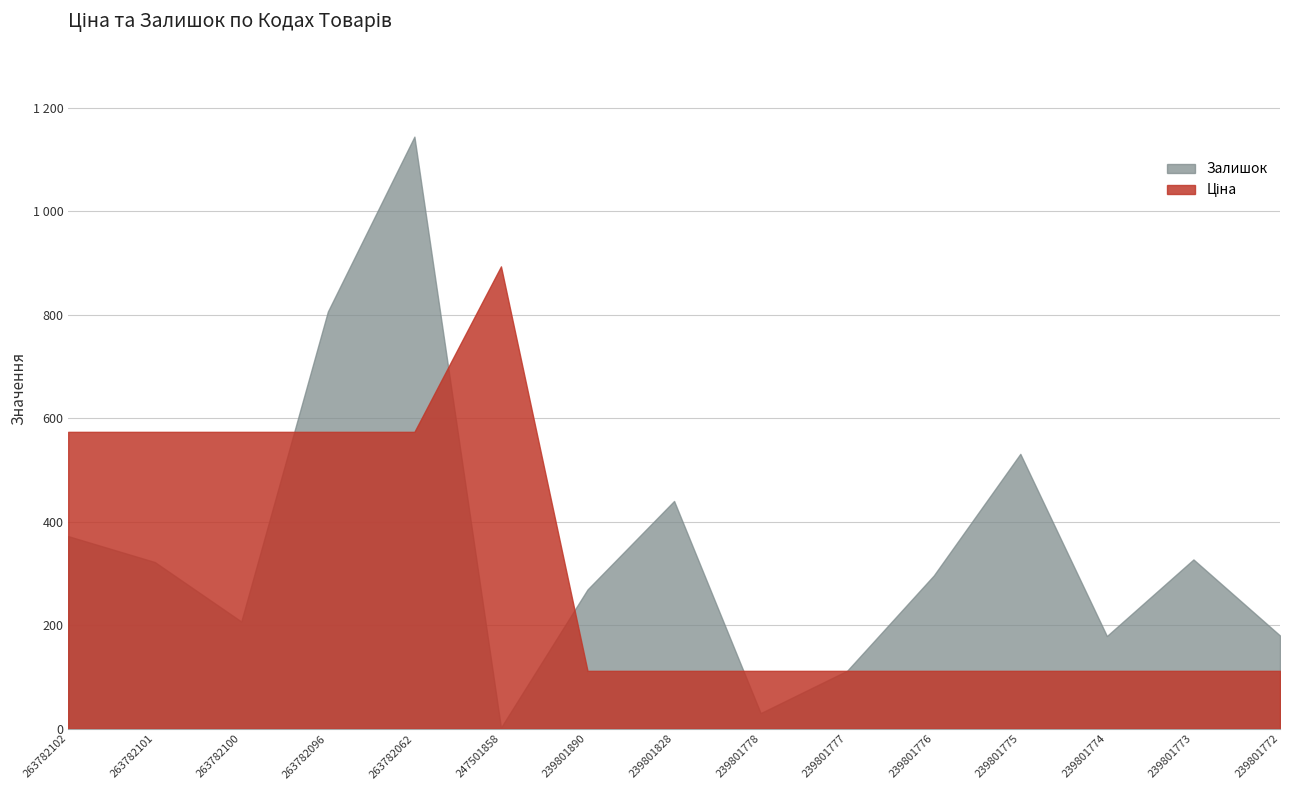

Rank the categories by Залишок value from lowest to highest.

247501858, 239801778, 239801777, 239801774, 239801772, 263782100, 239801890, 239801776, 263782101, 239801773, 263782102, 239801828, 239801775, 263782096, 263782062